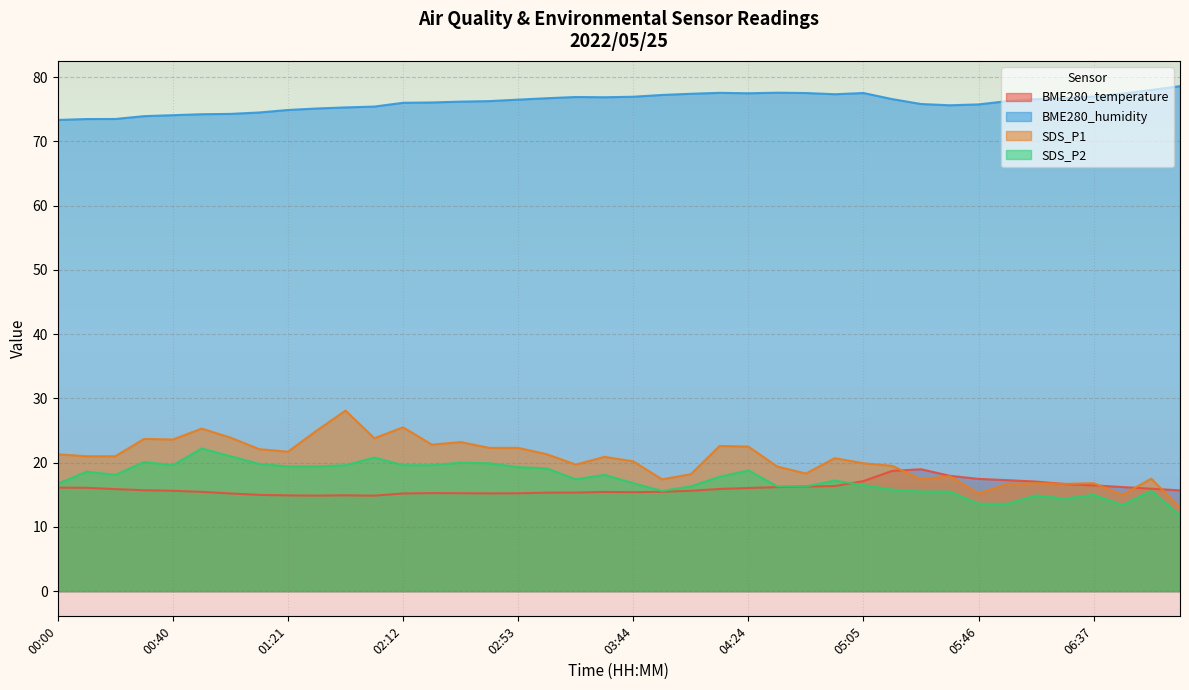

What is the average value of the BME280_humidity series?

76.1